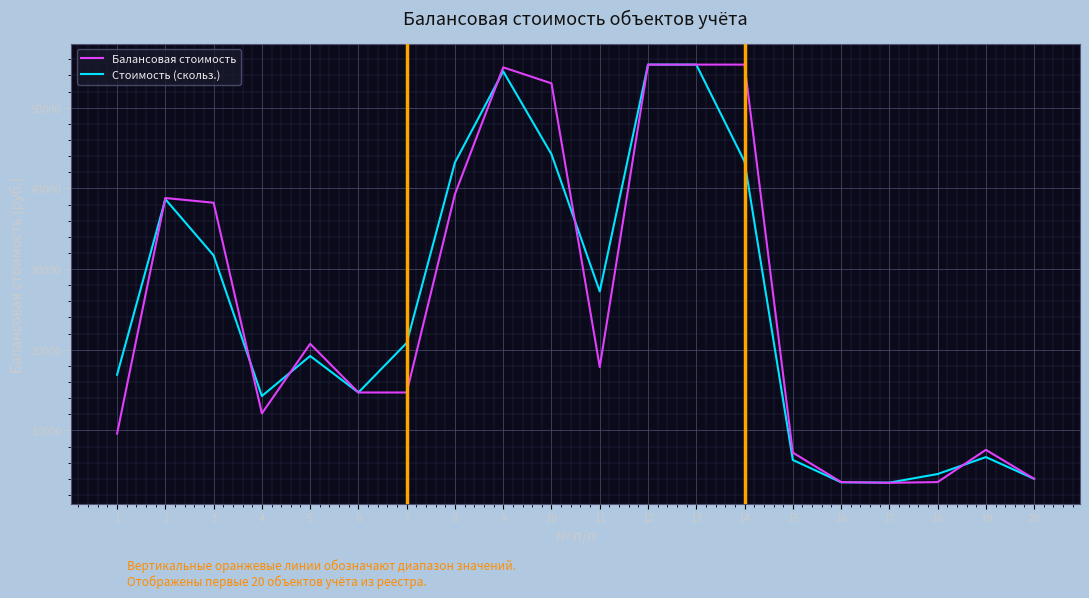

Between 7 and 17, which series saw the biggest shift?

Стоимость (скольз.)